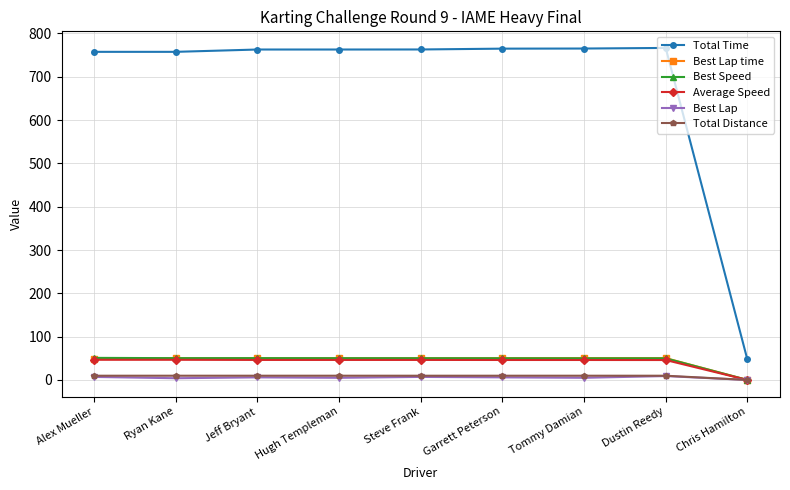

Which series has the largest range (max minus min)?

Total Time